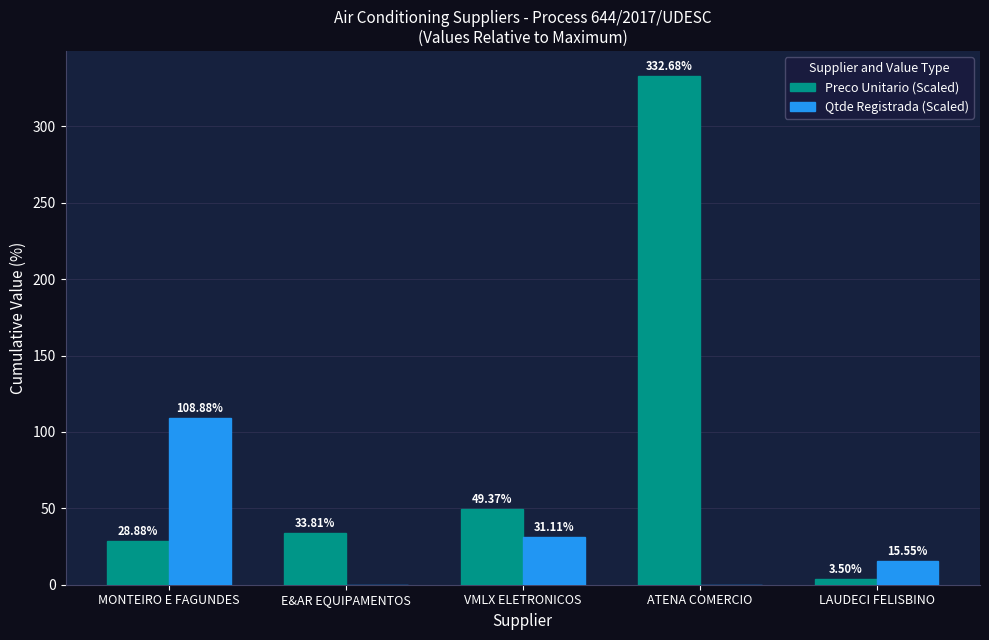

Reading right to left, list all the values displayed in this chart.

Preco Unitario (Scaled): 3.5	332.7	49.4	33.8	28.9
Qtde Registrada (Scaled): 15.6	0.0	31.1	0.0	108.9